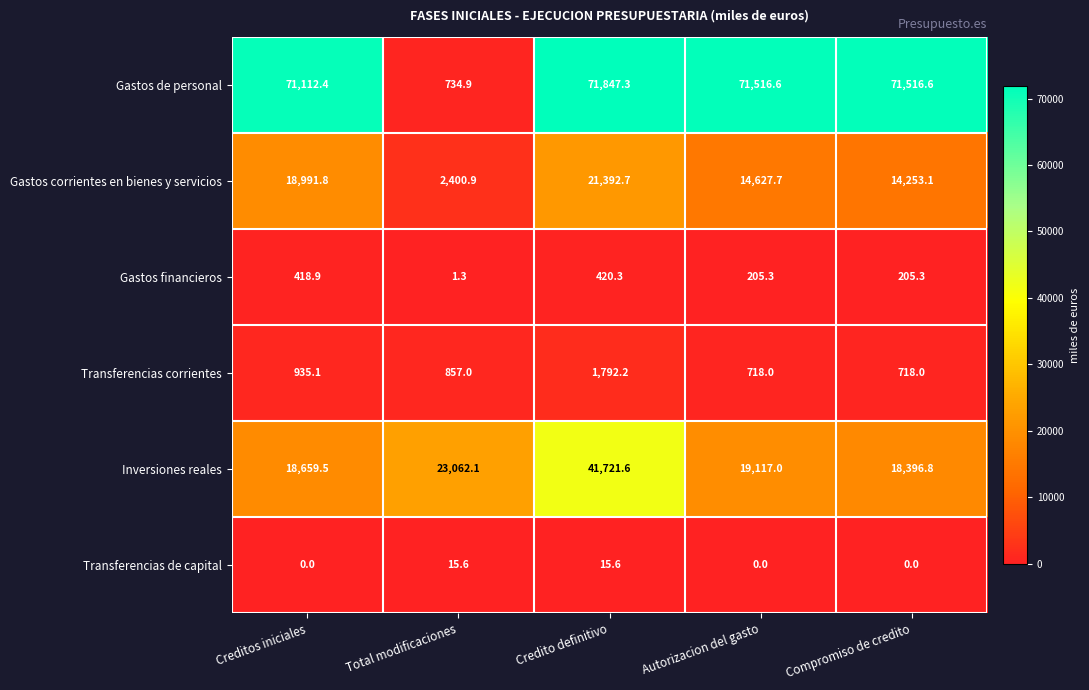

The Gastos de personal series shows 734.9 at Total modificaciones. True or false?

True